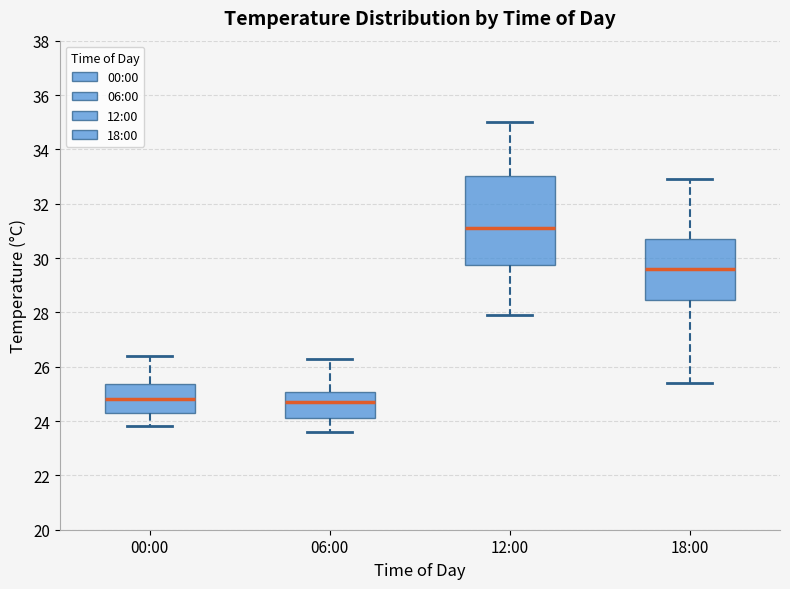

Which box is the tallest, from its lower edge to its upper edge?

12:00